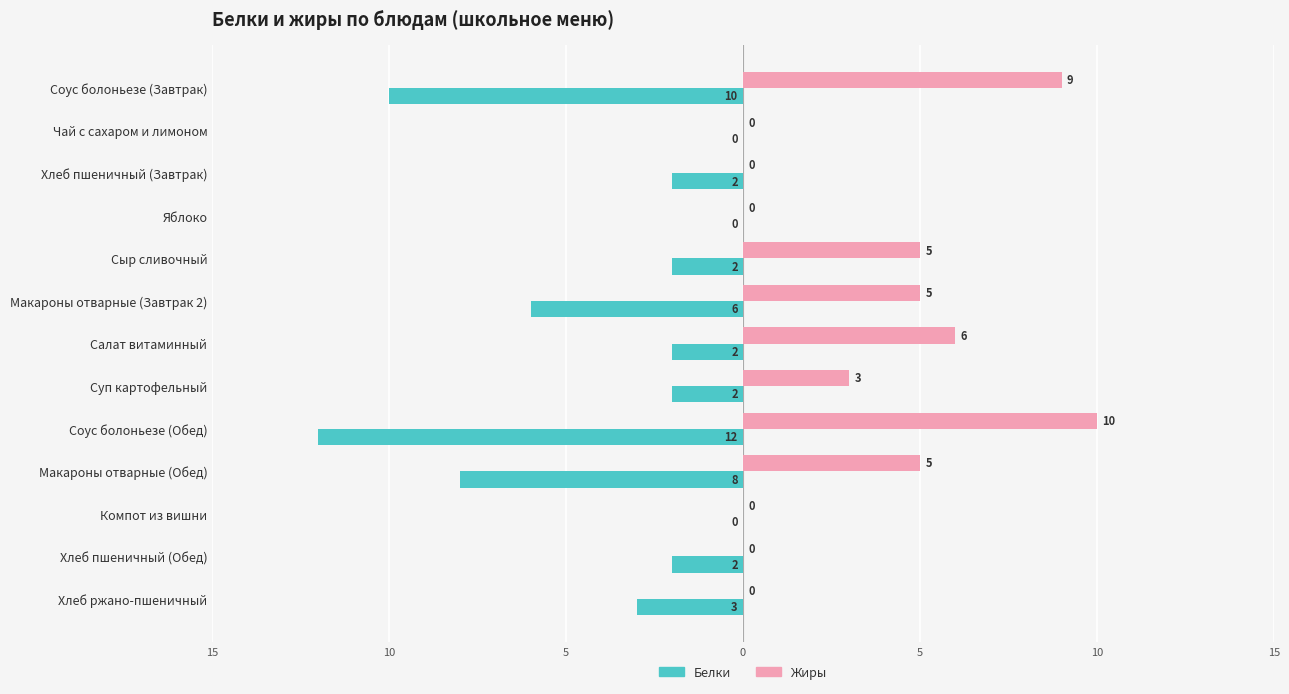

What are all the series names shown in the legend?

Белки, Жиры